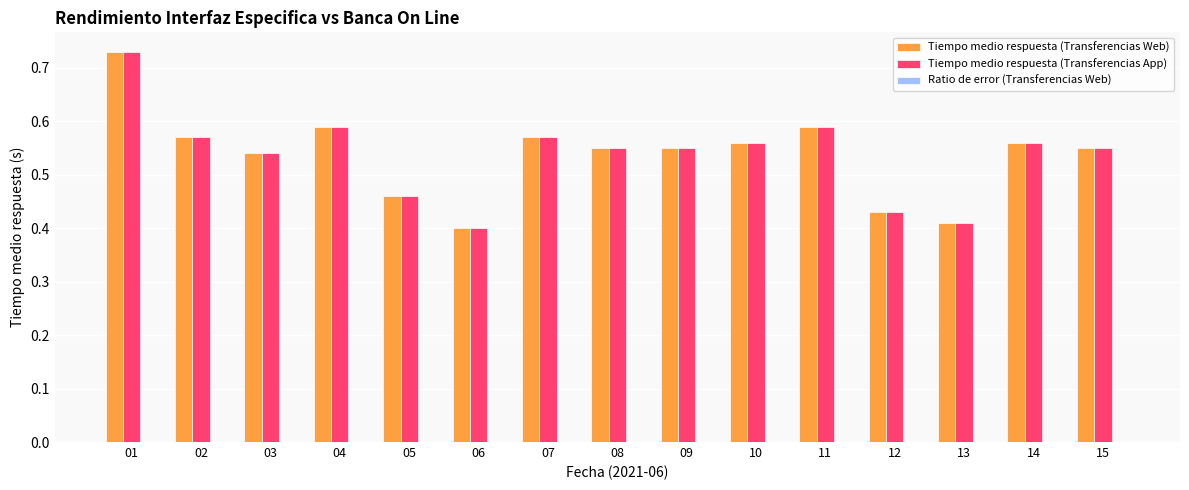

How many distinct data groups are displayed?

2